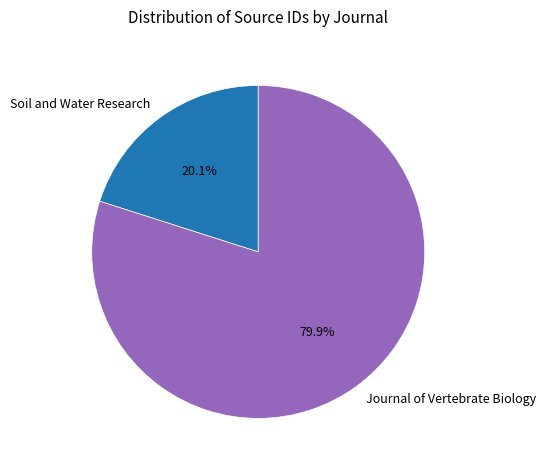

To the nearest percent, what portion does Journal of Vertebrate Biology represent?

80%